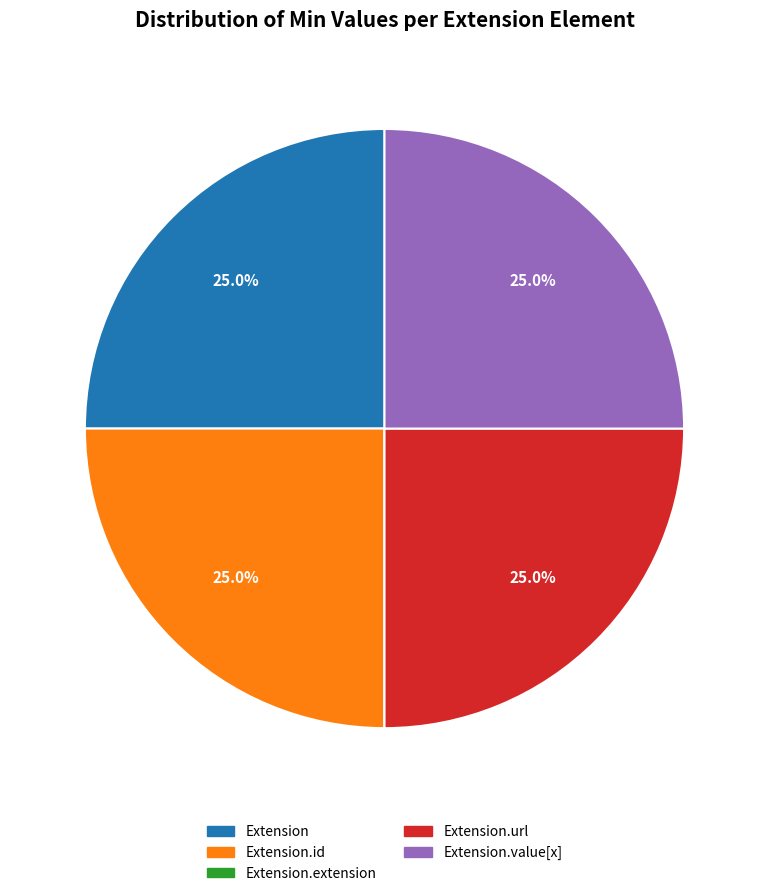

Does any single category account for the majority?

No